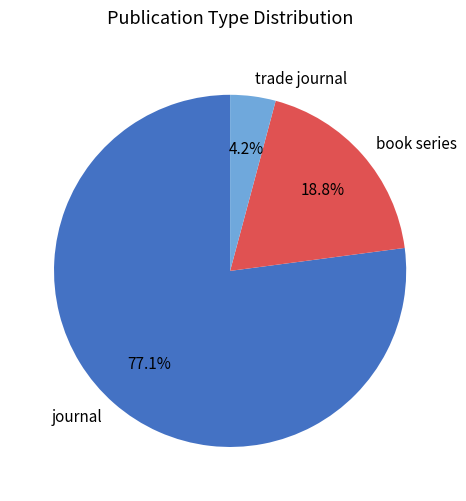

Rank the categories by value from highest to lowest.

journal, book series, trade journal